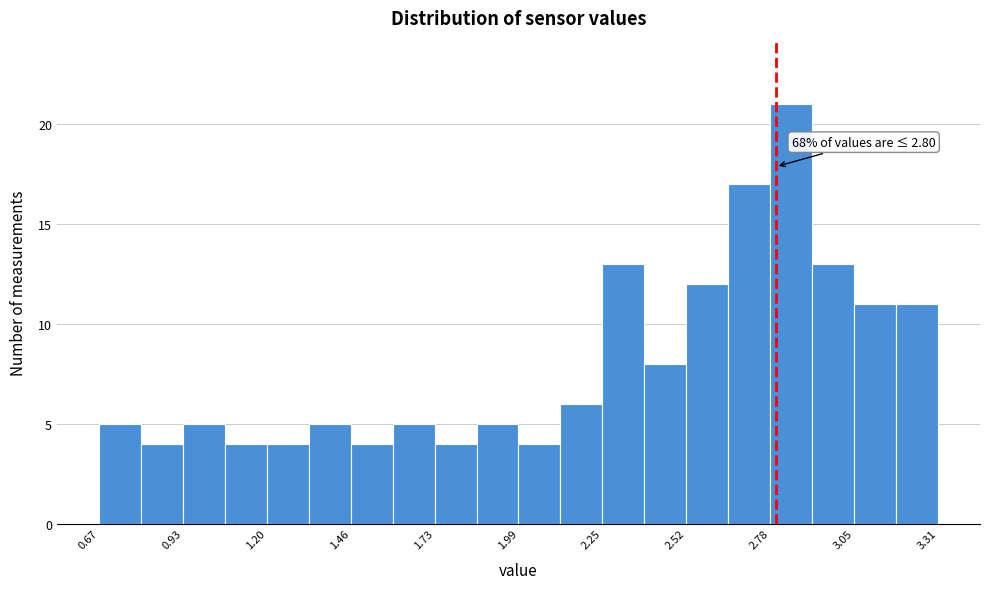

Read against the x-axis, roughly where is the centre of the tallest bar?

2.85